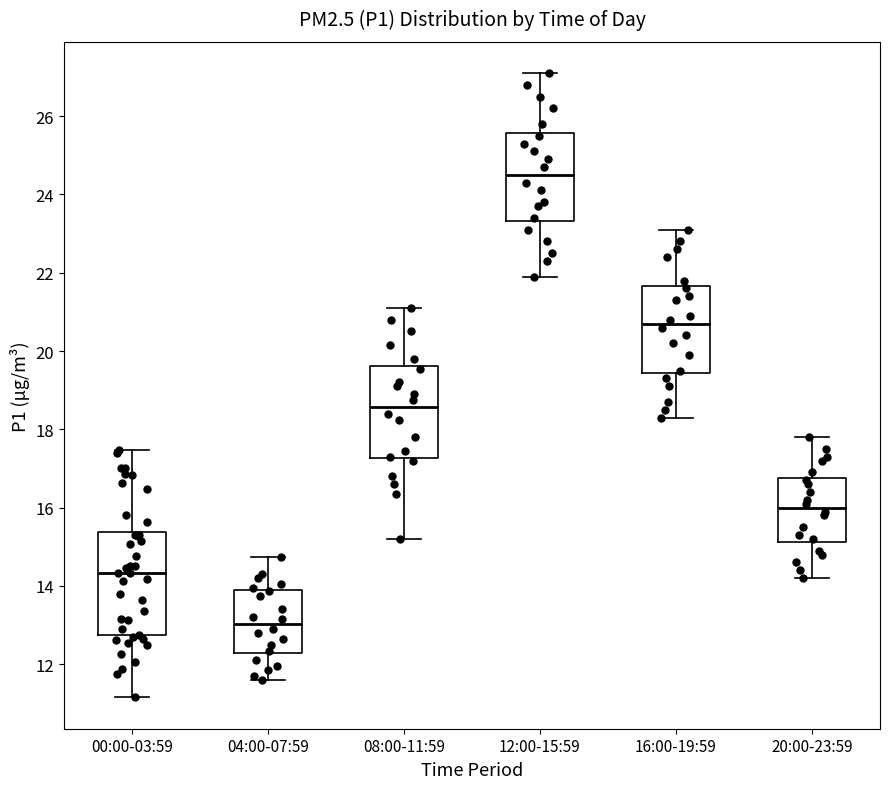

Reading left to right, transcribe this box plot: for each box, give where its median line is, the range the box spans, and where its two whiskers end, as read against the y-axis. The values are not printed on the chart, so give them approximately, as read against the axis.

00:00-03:59: median 14.4, box 12.8 to 15.4, whiskers 11.2 to 17.4
04:00-07:59: median 13.0, box 12.2 to 13.8, whiskers 11.6 to 14.8
08:00-11:59: median 18.6, box 17.2 to 19.6, whiskers 15.2 to 21.2
12:00-15:59: median 24.6, box 23.4 to 25.6, whiskers 22.0 to 27.2
16:00-19:59: median 20.8, box 19.4 to 21.6, whiskers 18.4 to 23.2
20:00-23:59: median 16.0, box 15.2 to 16.8, whiskers 14.2 to 17.8